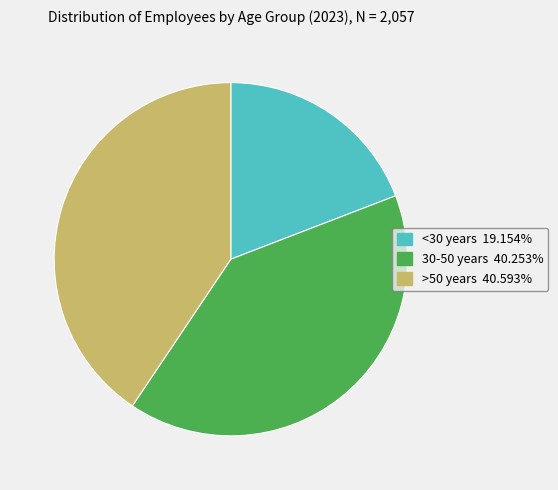

Do >50 years and 30-50 years together represent more than half of the pie?

Yes